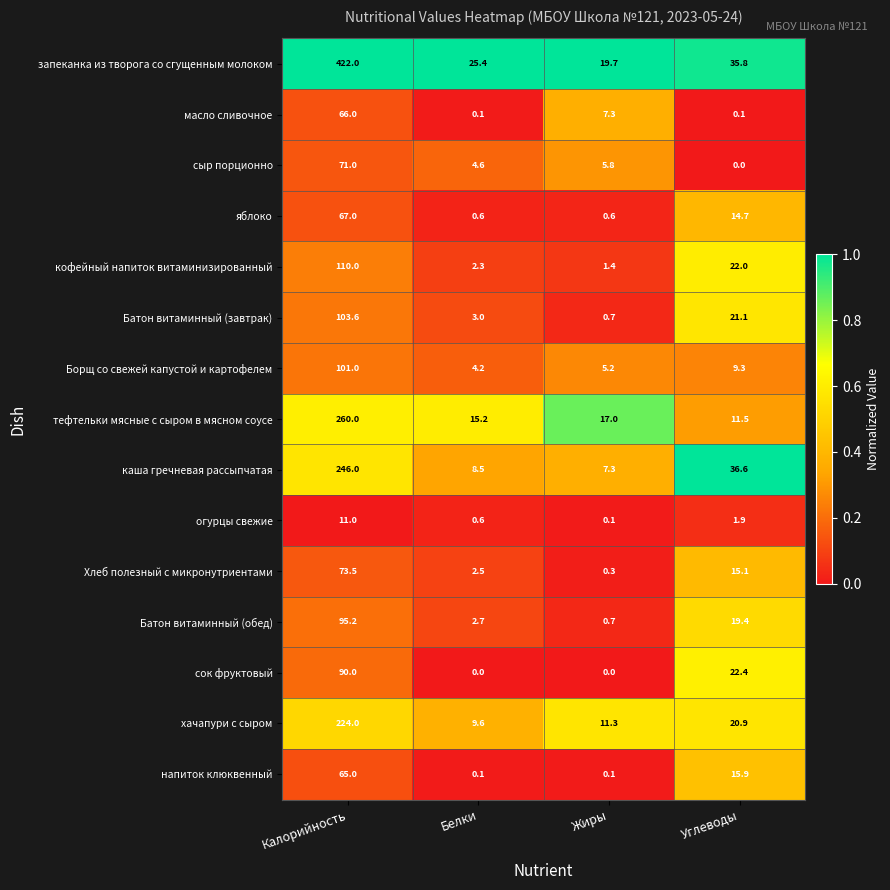

At which label is масло сливочное closest to 33?

Жиры